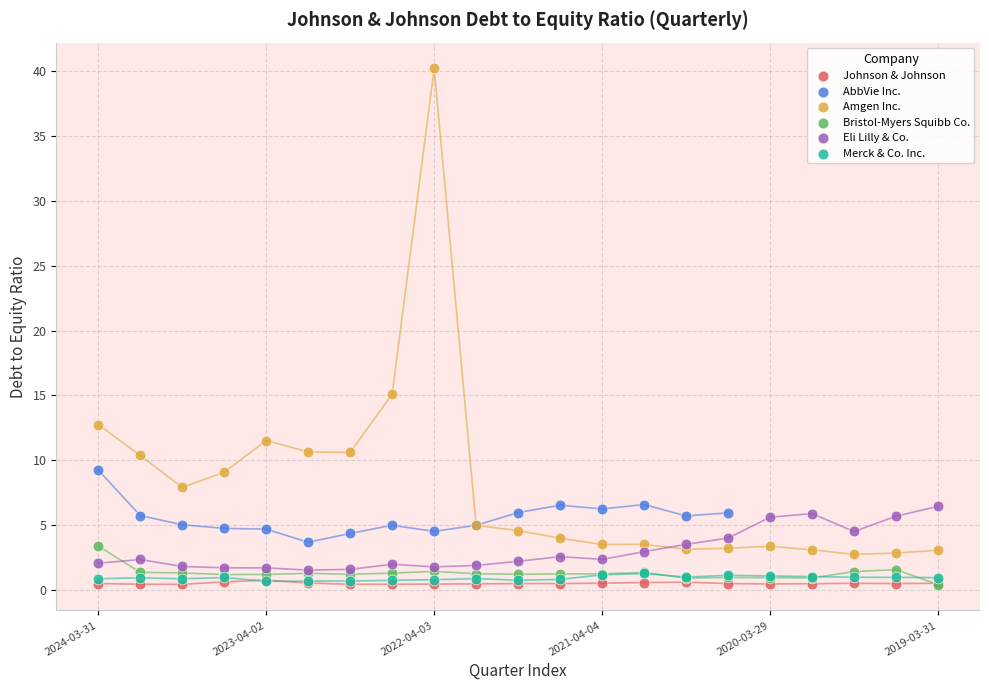

Which series contains the highest Y value?

Amgen Inc.